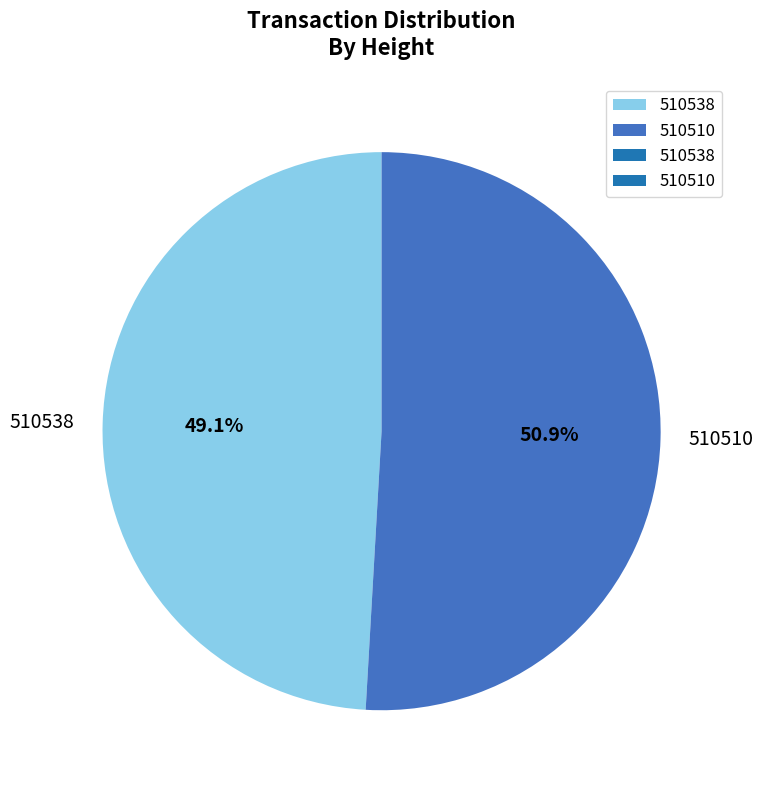

To the nearest percent, what is the average slice percentage?

50%